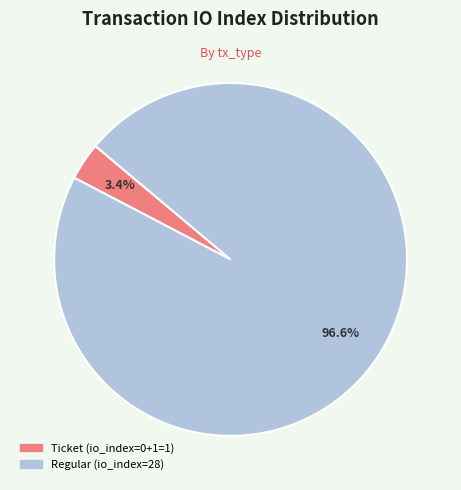

To the nearest percent, what is the difference between the largest and smallest slice percentages?

93%